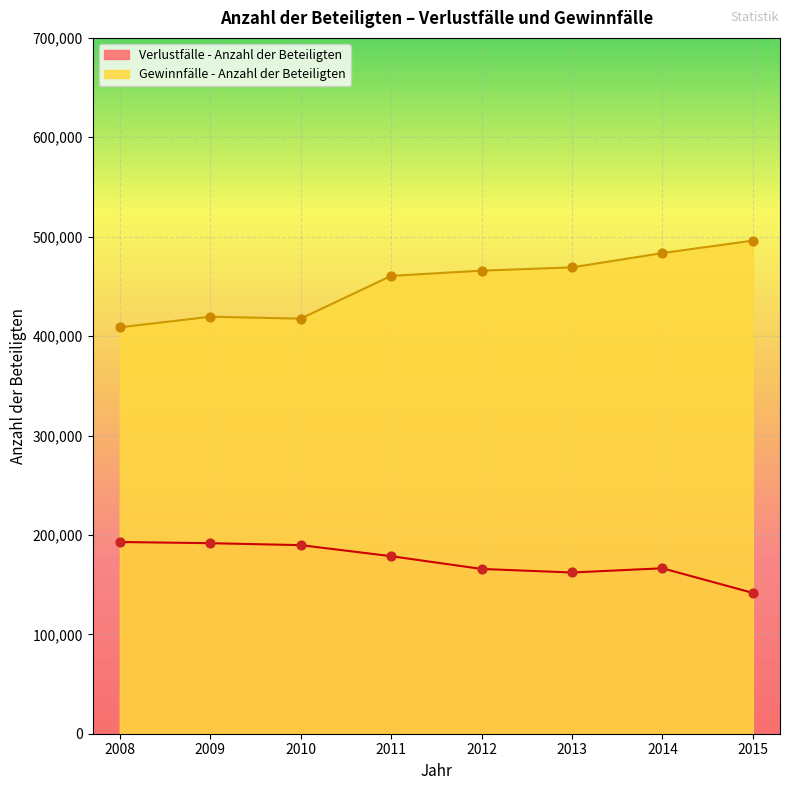

At which category is the sum across all series the highest?

2014